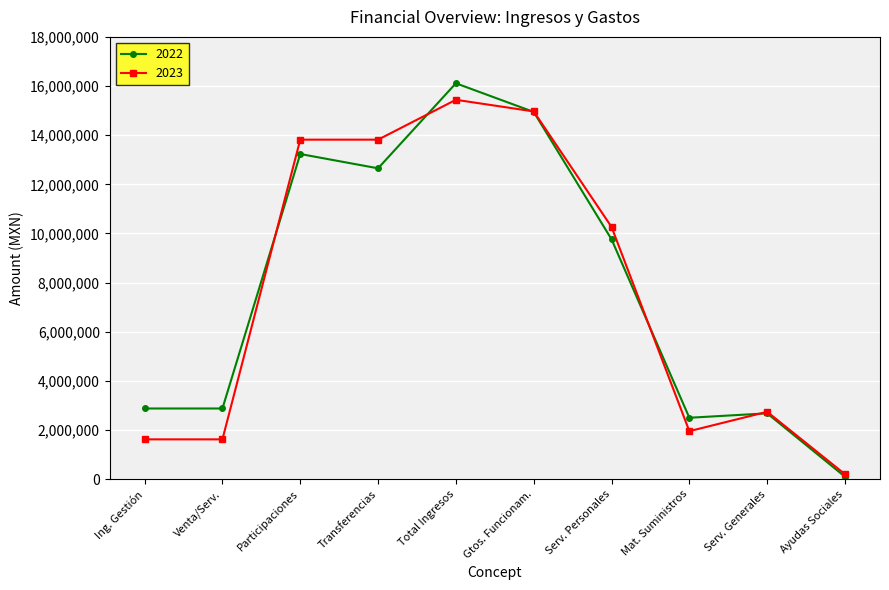

At how many categories does at least one series exceed 16027819?

1